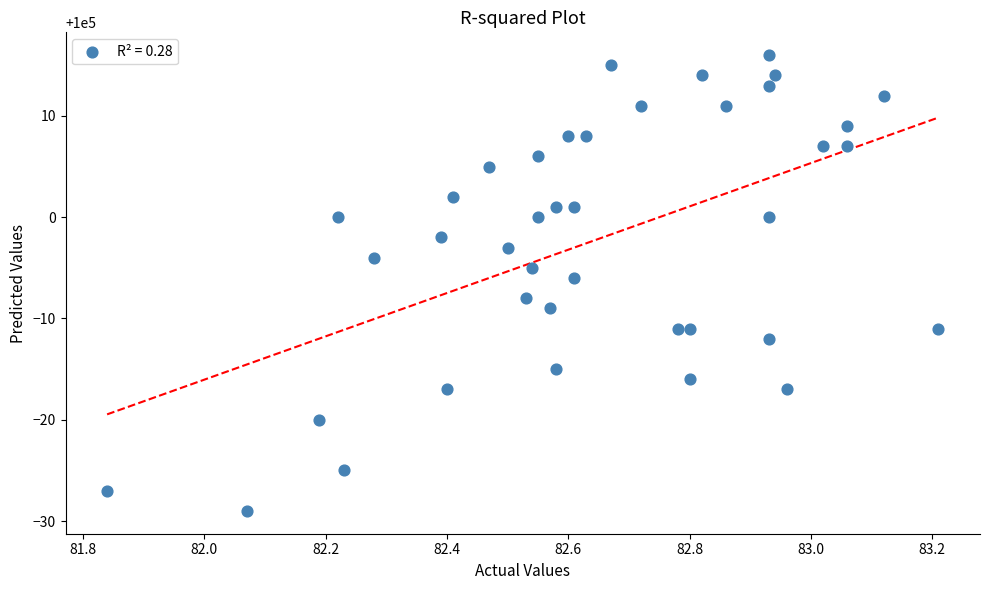

What is the range of Y values (max minus min)?

45